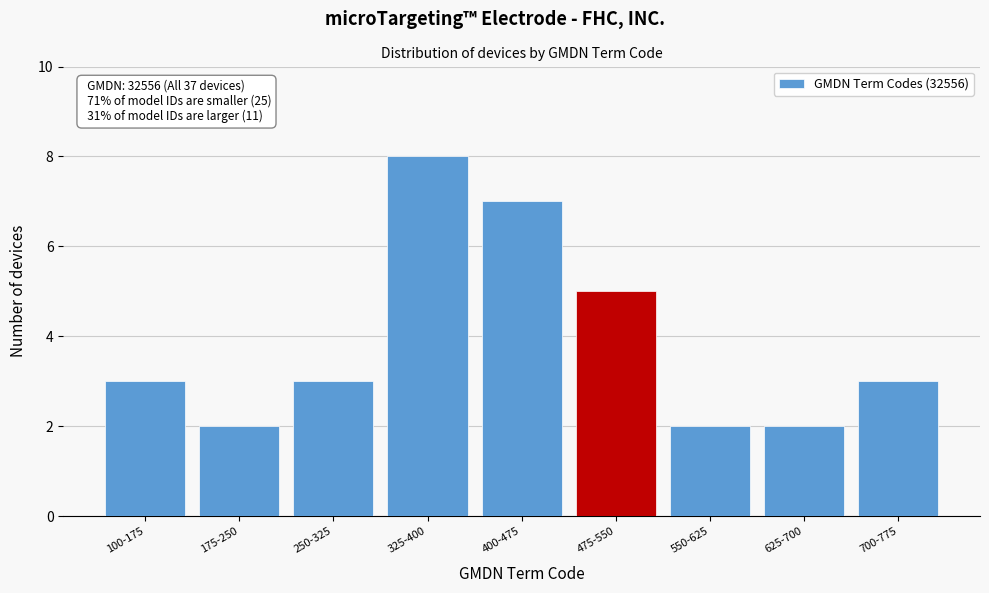

Reading left to right, transcribe all the data shown in this chart.

3	2	3	8	7	5	2	2	3